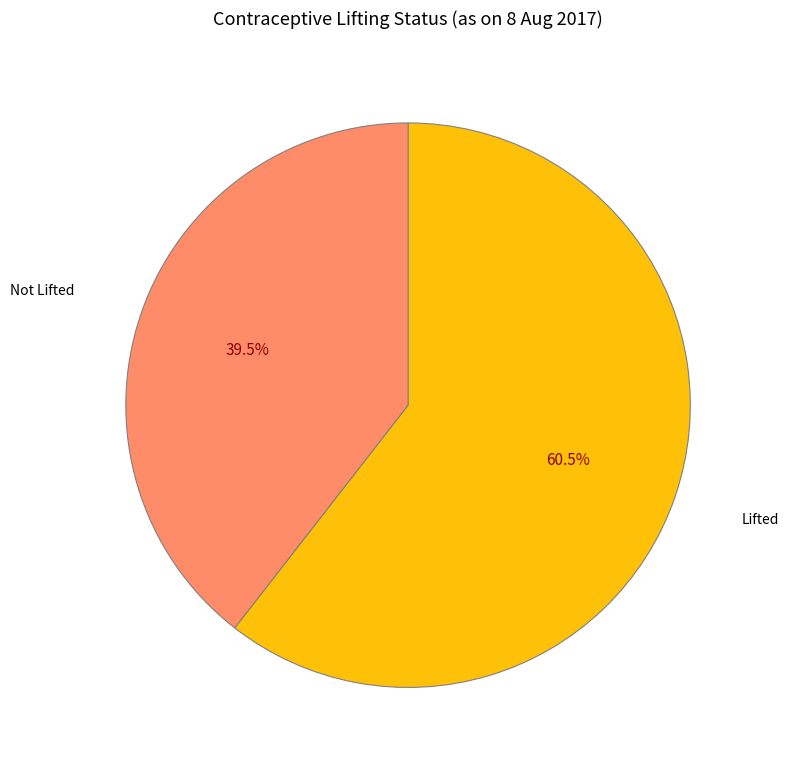

Does any single category account for the majority?

Yes